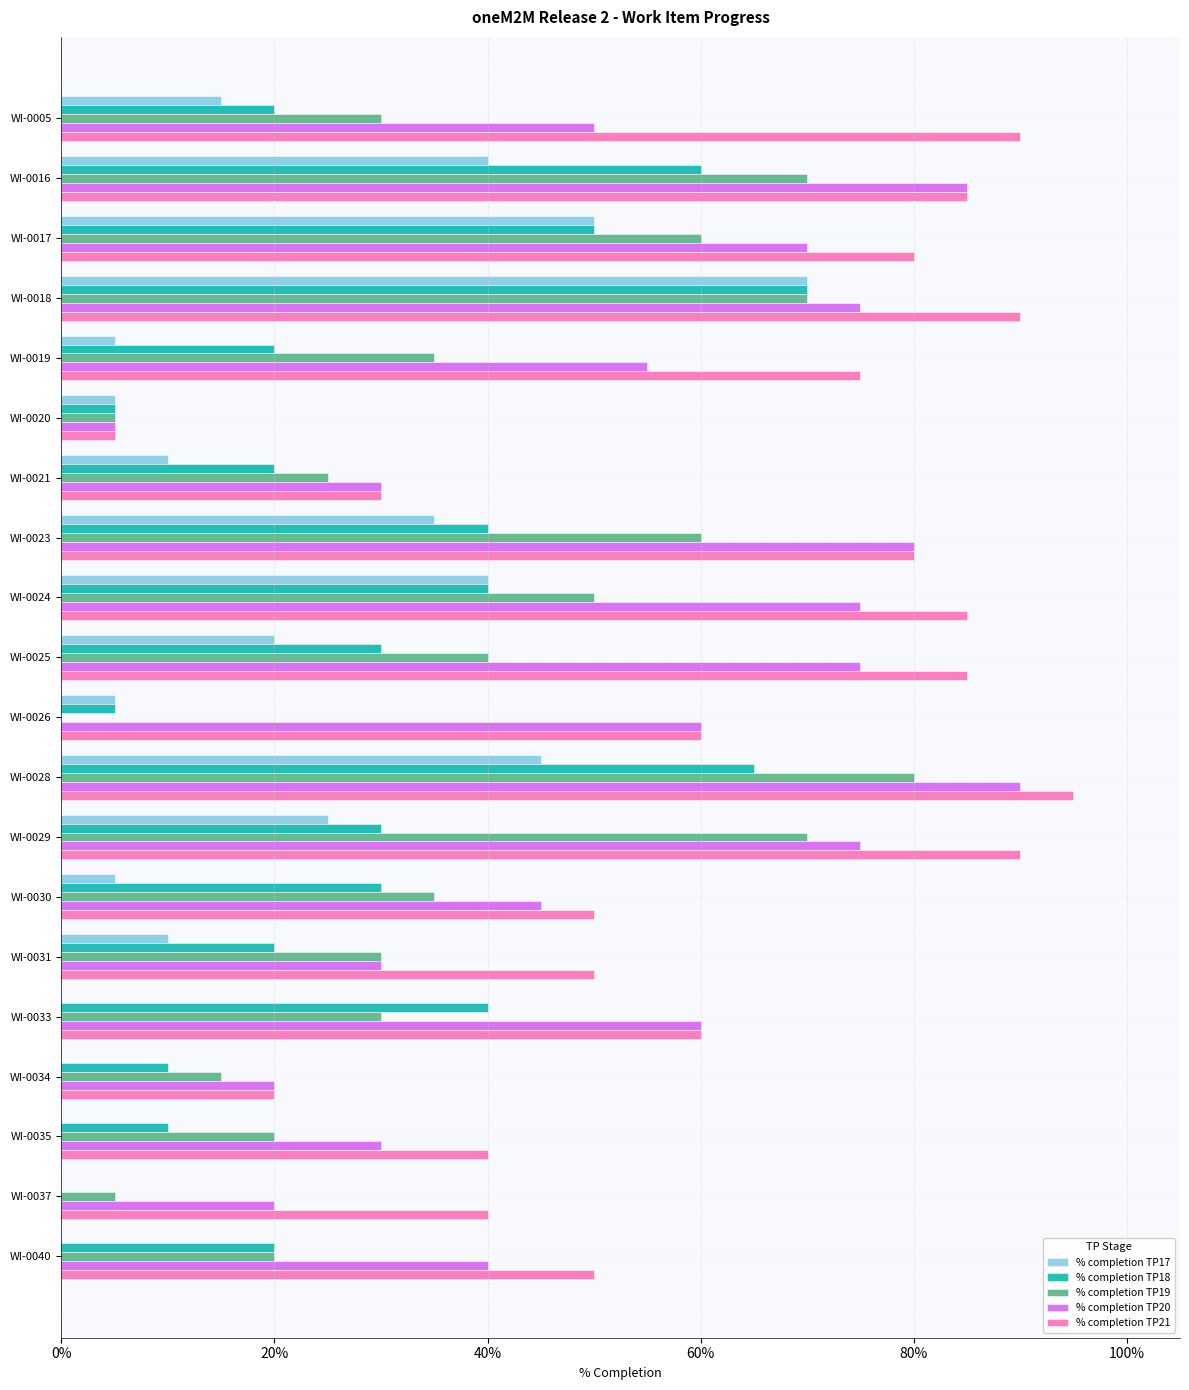

What are all the series names shown in the legend?

% completion TP17, % completion TP18, % completion TP19, % completion TP20, % completion TP21